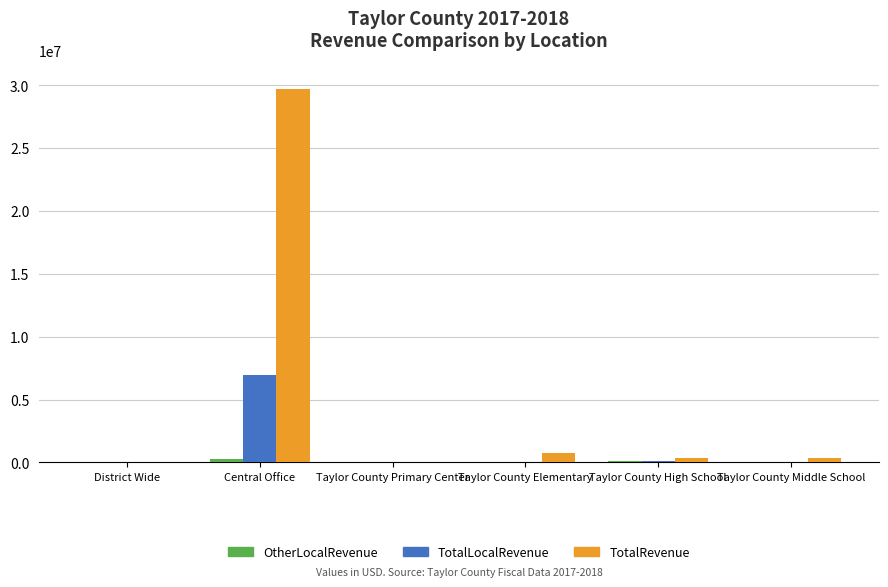

Is it true that TotalLocalRevenue equals 0.0 at Taylor County Primary Center?

True